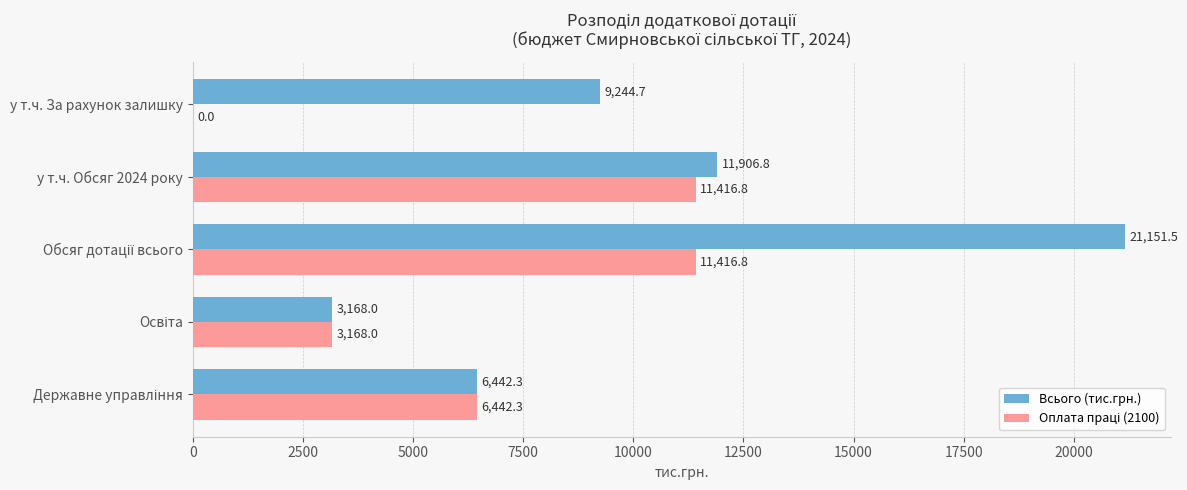

True or false: Всього (тис.грн.) has a value of 11906.8 at у т.ч. Обсяг 2024 року.

True